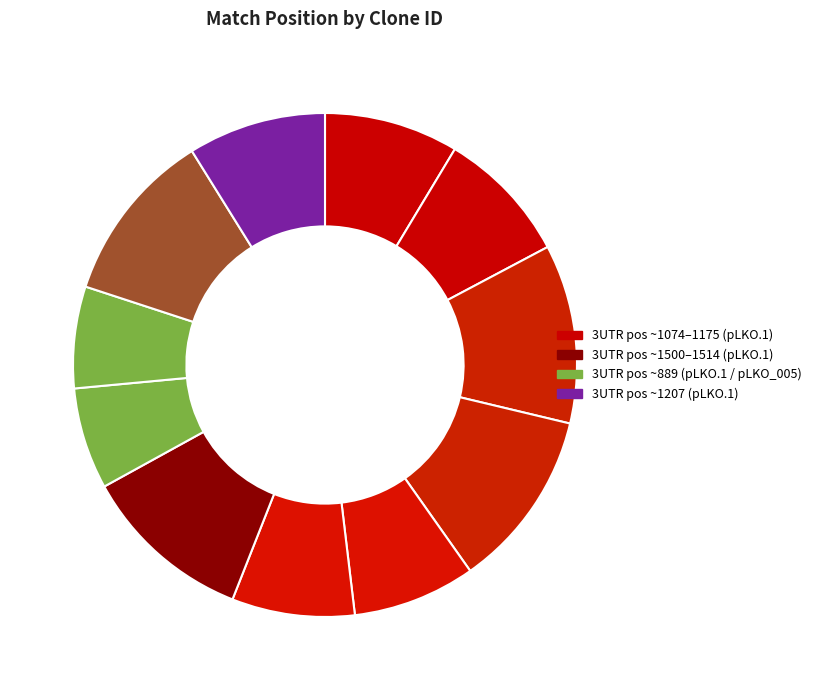

How many slices are in this pie chart?

11